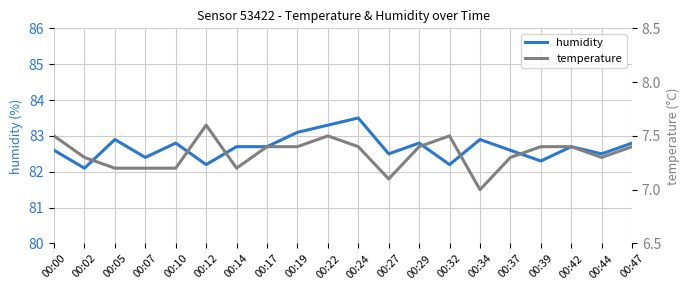

The value of humidity at 00:17 is 82.7. True or false?

True